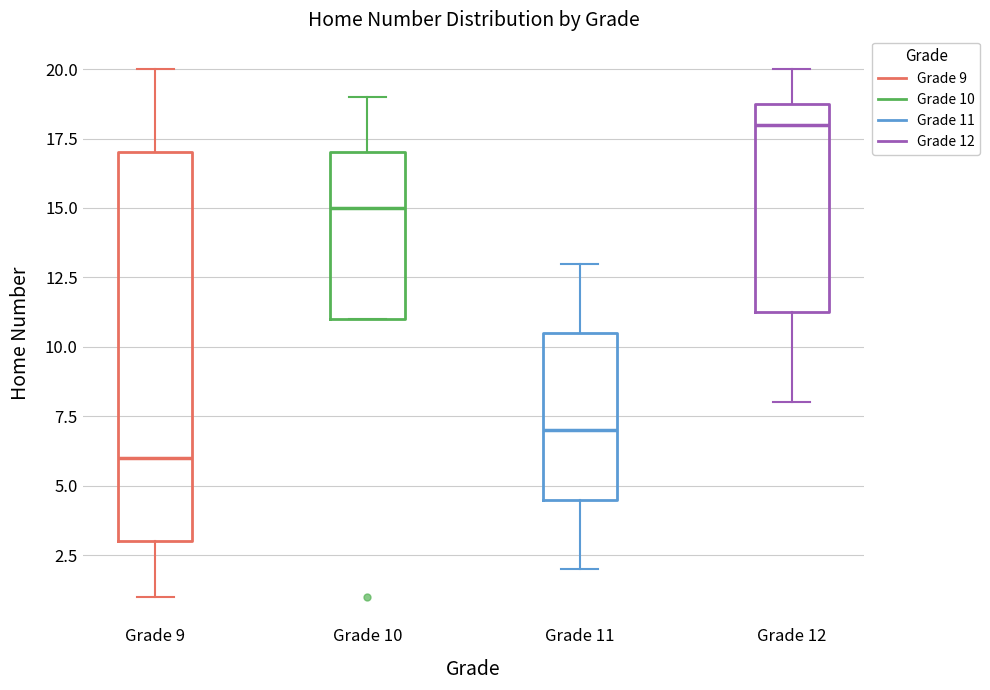

Comparing the boxes themselves (not the whiskers), which one is the tallest?

Grade 9